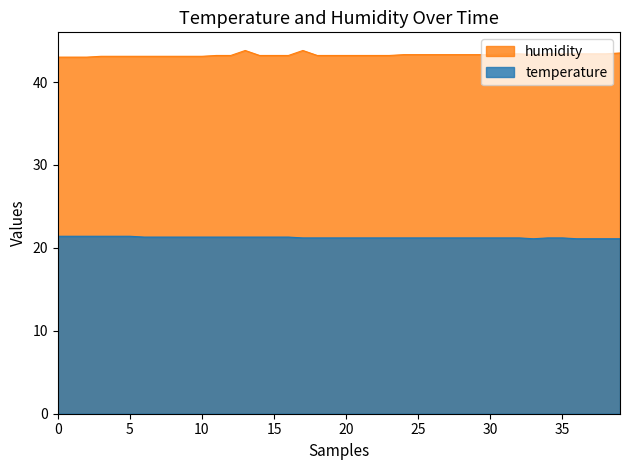

True or false: humidity has a value of 23.8 at 00:54.

False